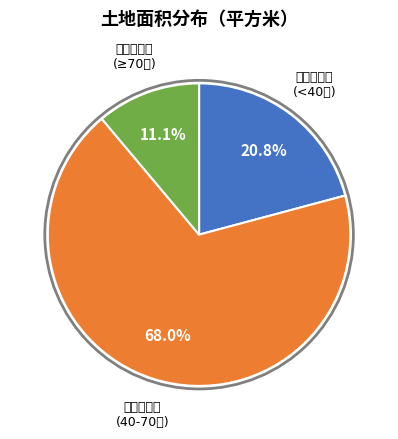

Does any single category account for the majority?

Yes